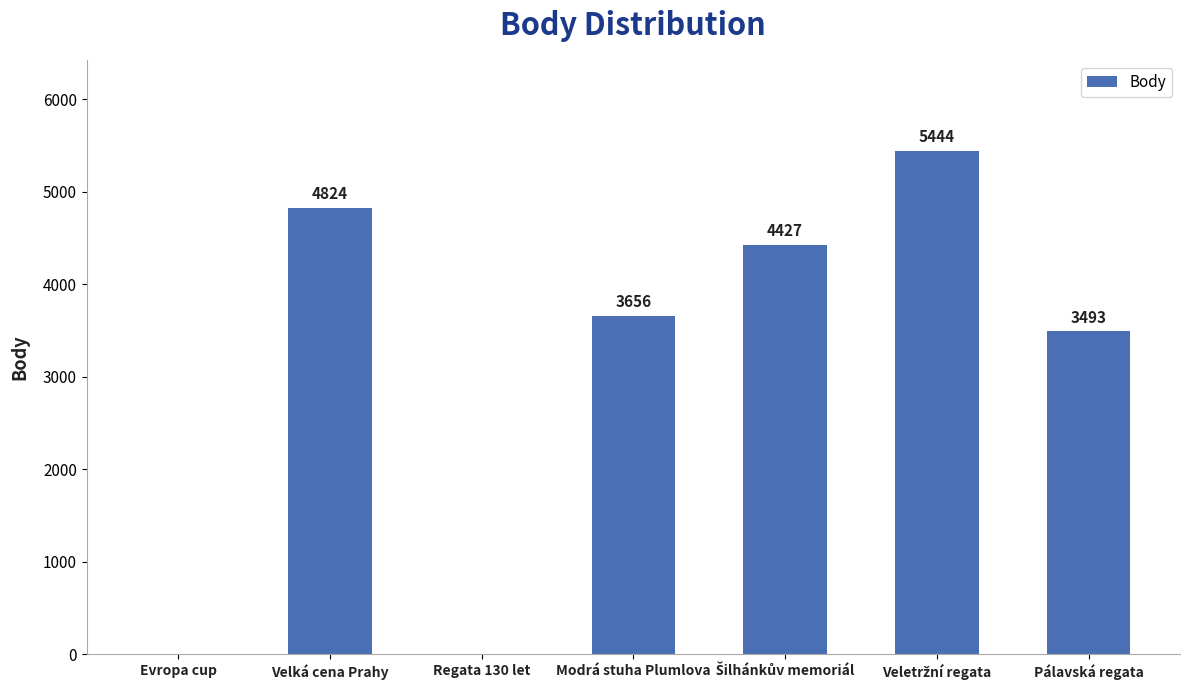

The value at Velká cena Prahy is 2325. True or false?

False